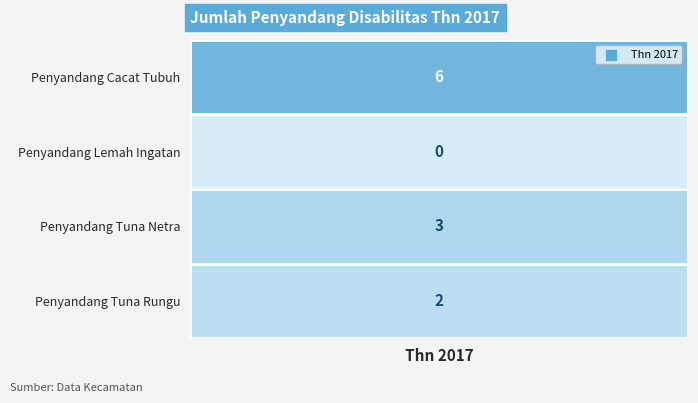

What is the change in value from Penyandang Lemah Ingatan to Penyandang Tuna Netra?

+3